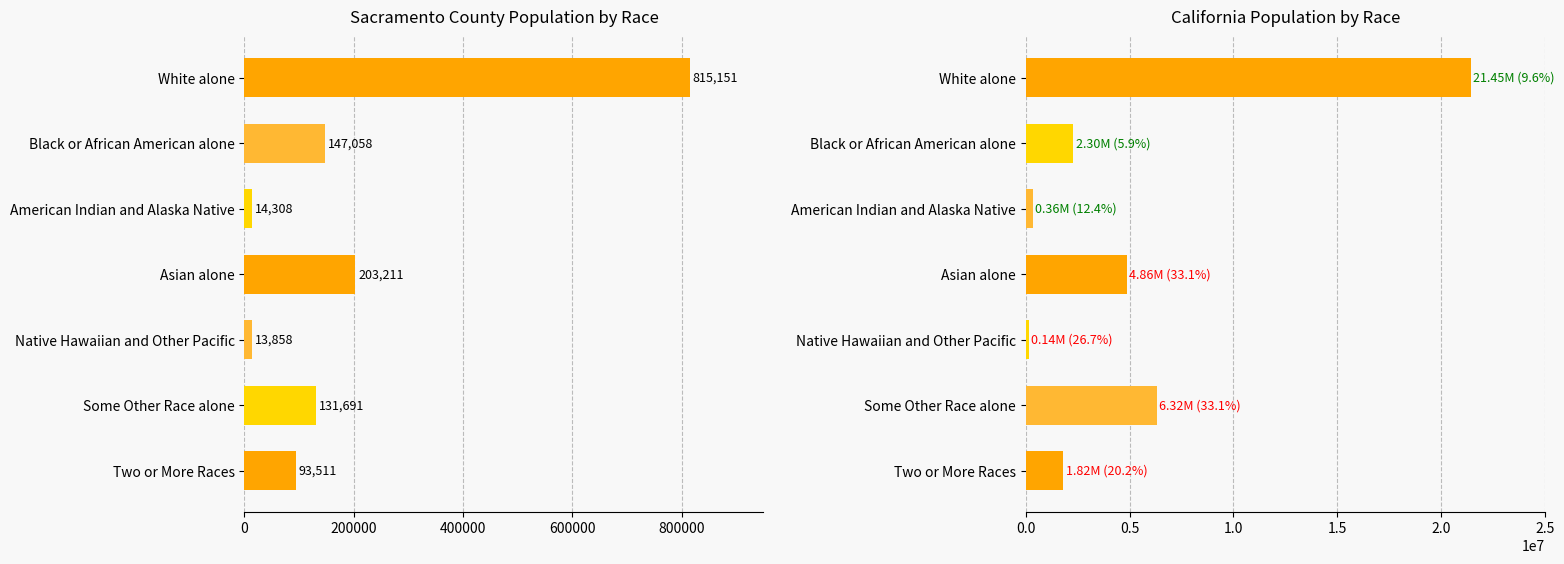

How many data points does each series have?

7